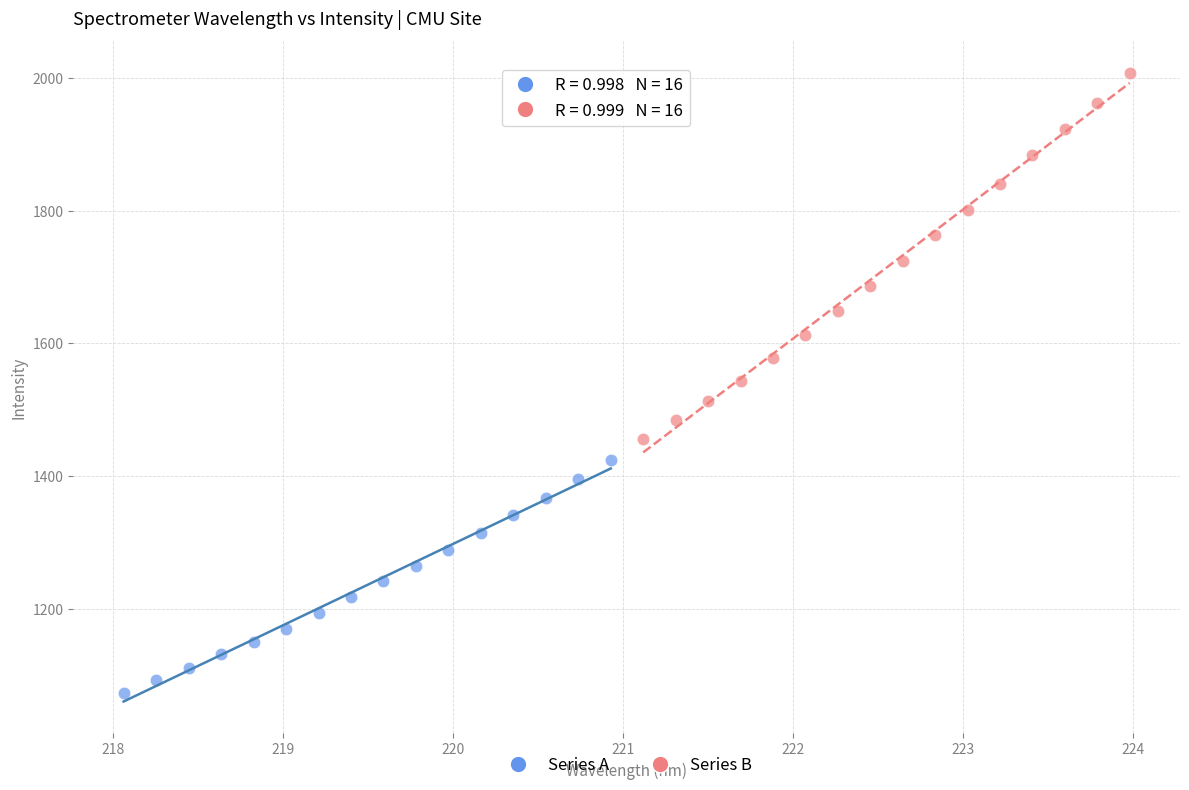

What are all the series names shown in the legend?

Series A, Series B